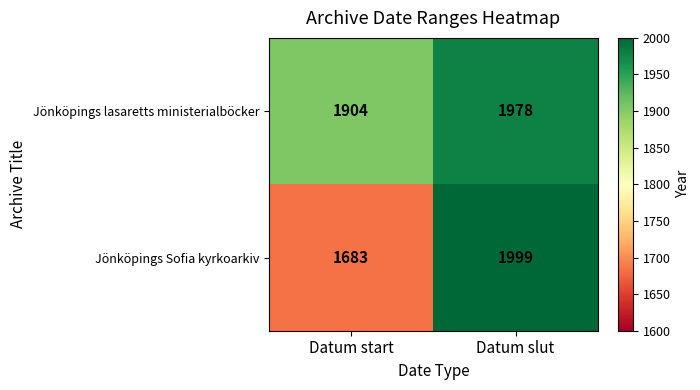

How many values in the Jönköpings Sofia kyrkoarkiv series are below 1999?

1